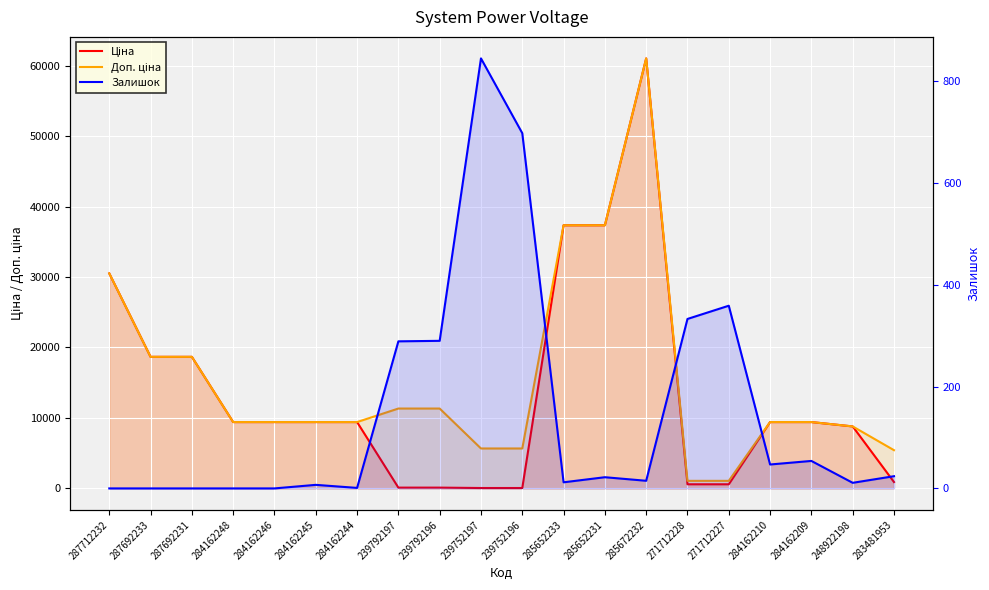

At how many categories does at least one series exceed 57497?

1